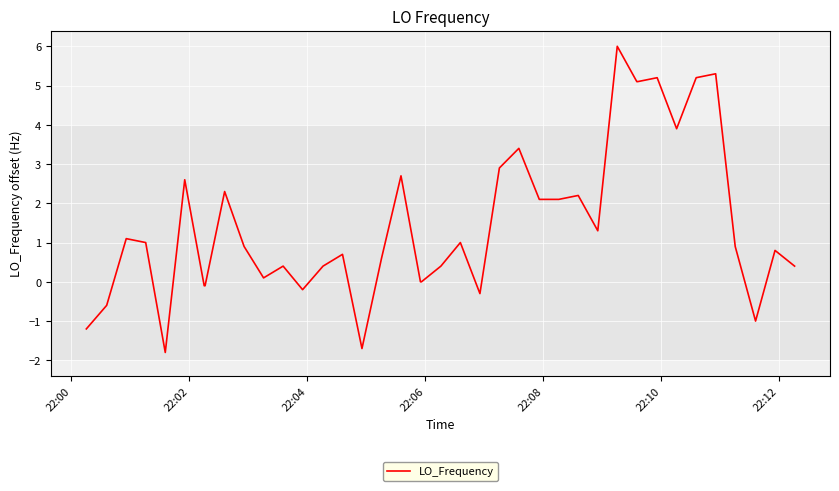

What is the difference between the maximum and minimum values?

7.8